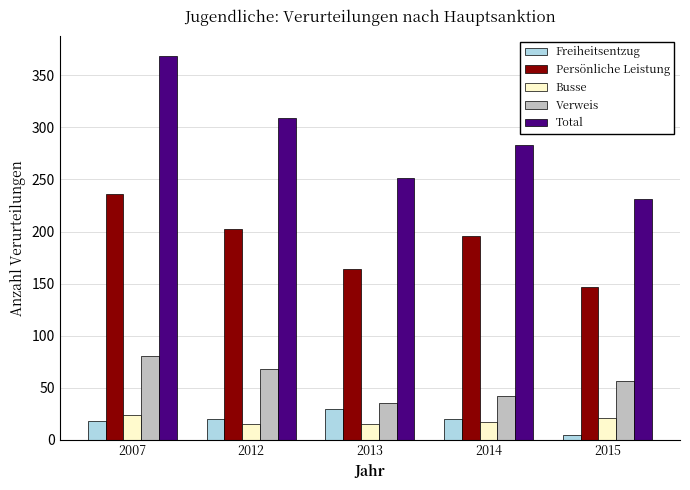

Is it true that Verweis equals 23 at 2015?

False